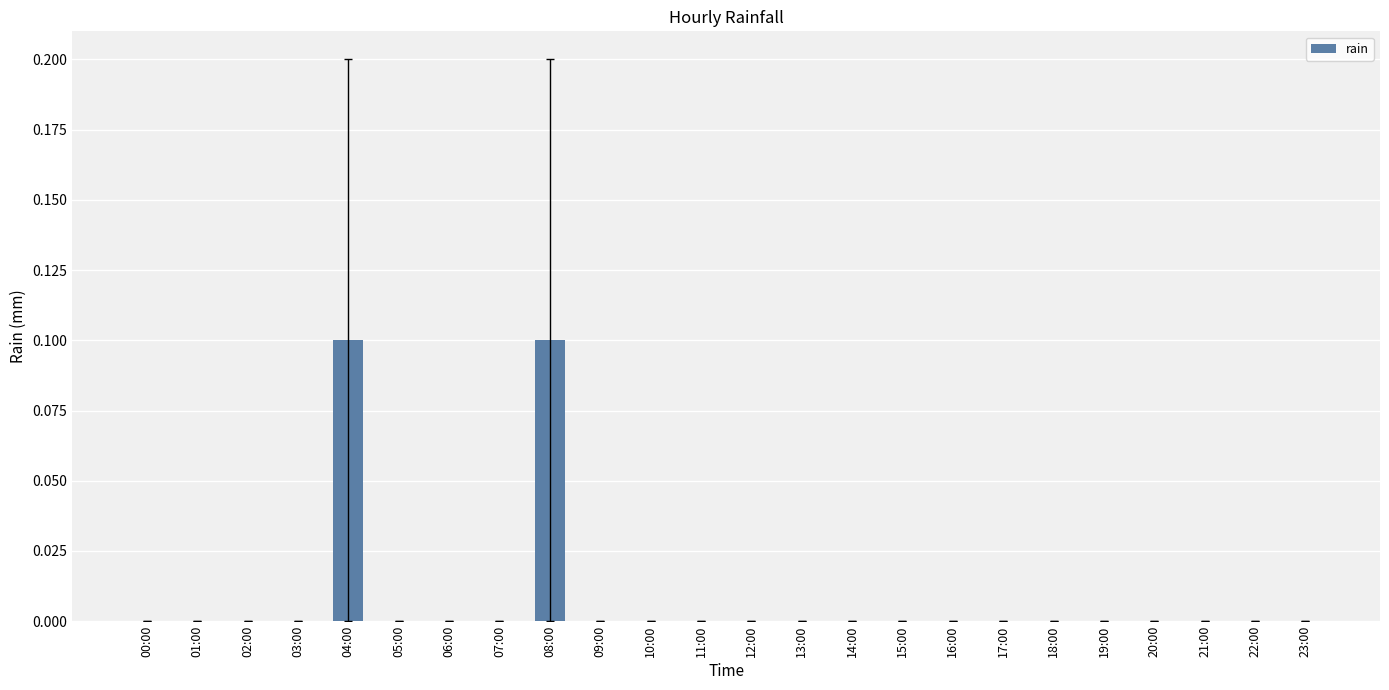

True or false: the data shows -0.1 at 00:00.

False